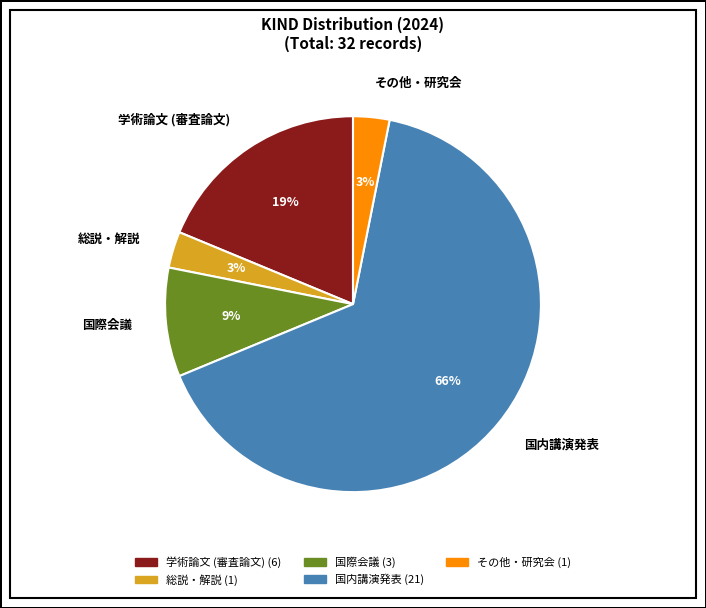

Which has a higher value, 学術論文 (審査論文) or 国際会議?

学術論文 (審査論文)